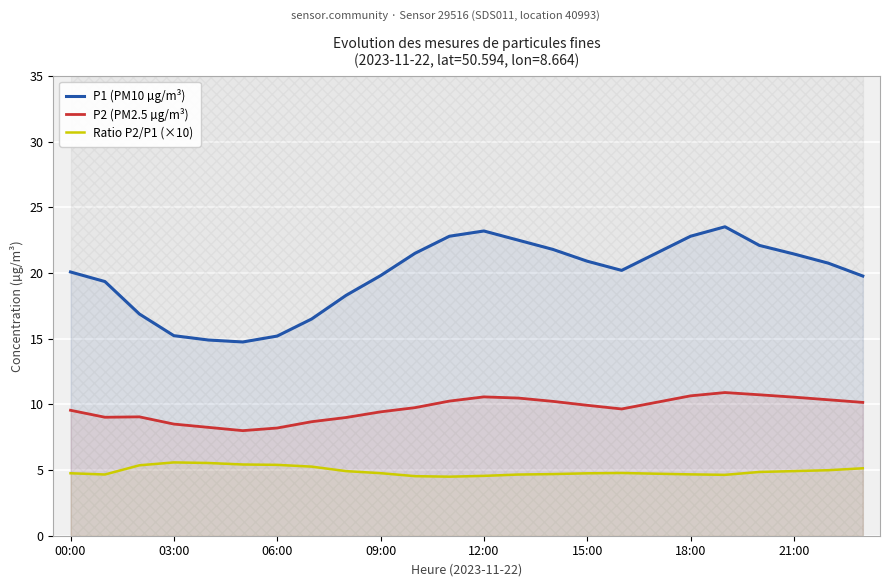

Rank the series by their average value, from highest to lowest.

P1 (PM10 µg/m³), P2 (PM2.5 µg/m³), Ratio P2/P1 (×10)